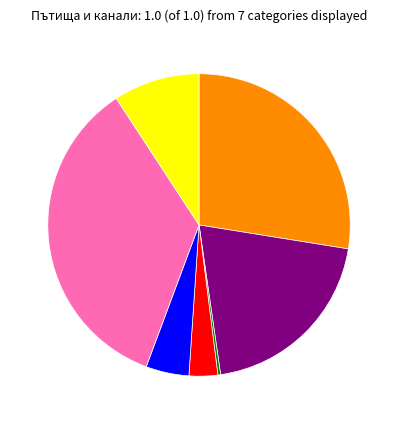

Is there any slice that represents more than half of the pie?

No